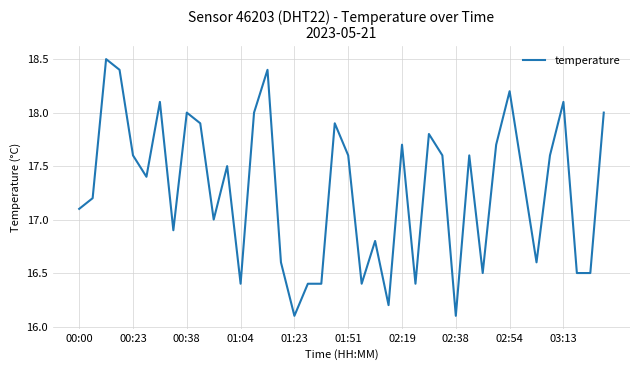

What is the maximum value shown in the chart?

18.5